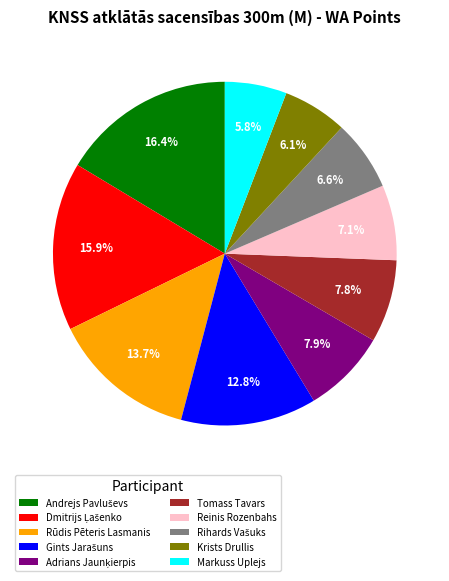

Combined, do Reinis Rozenbahs and Tomass Tavars account for over 50%?

No